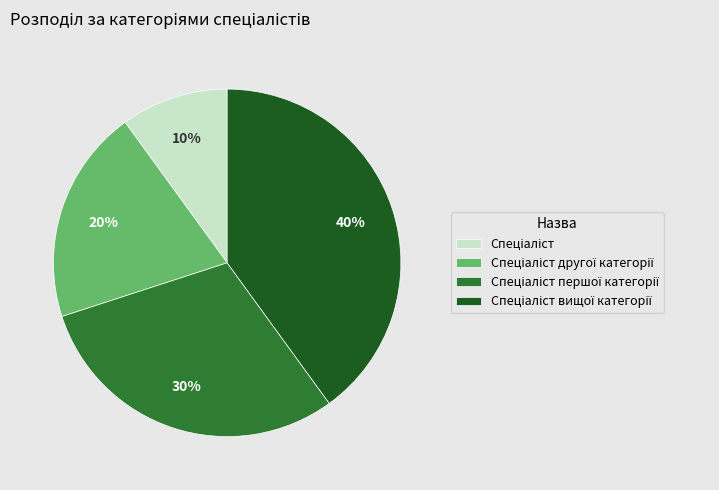

To the nearest percent, what is the average slice percentage?

25%